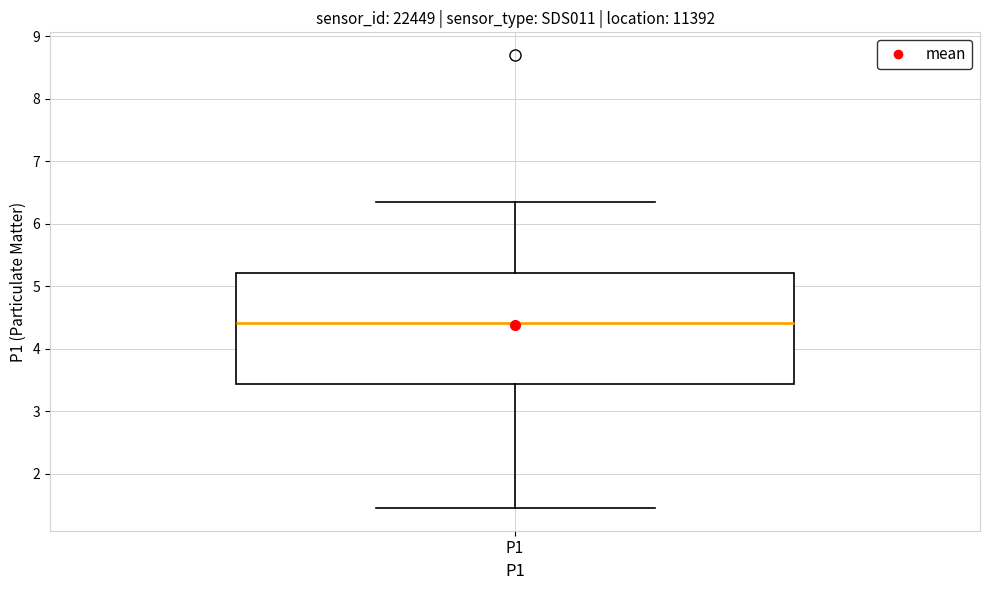

Where does the lower whisker of the box for P1 end on the y-axis? The values are not printed on the chart, so give them approximately, as read against the axis.

1.5